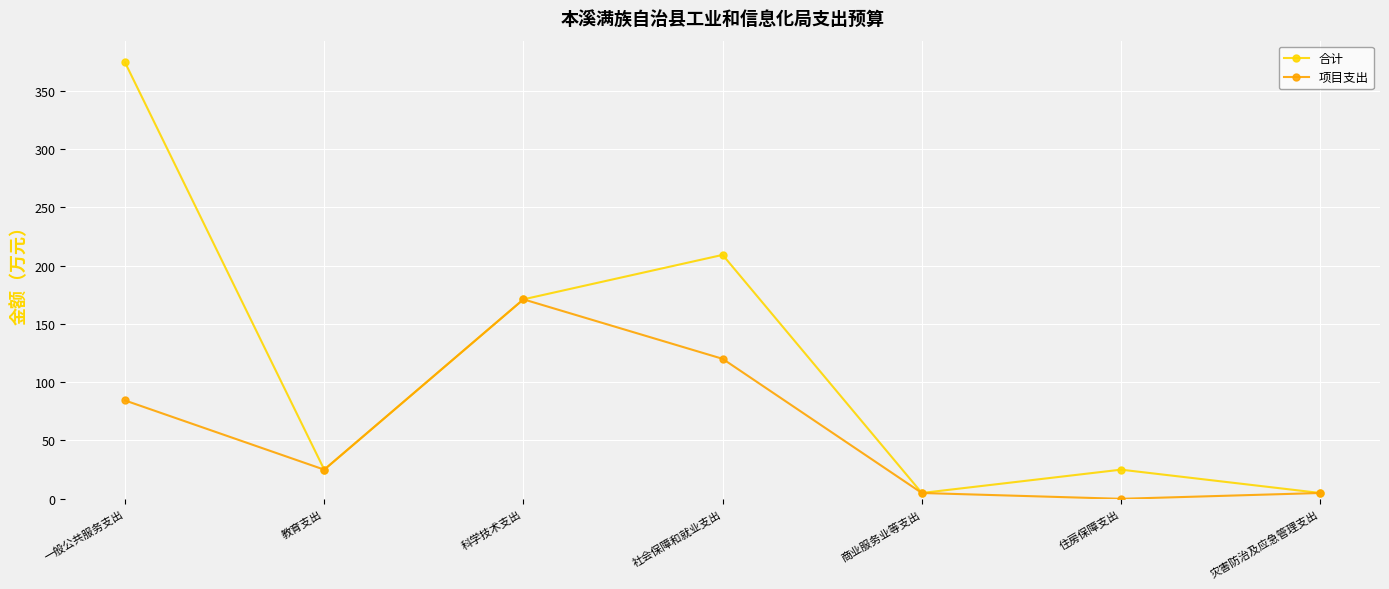

Is this an area chart (filled region under the line)?

No